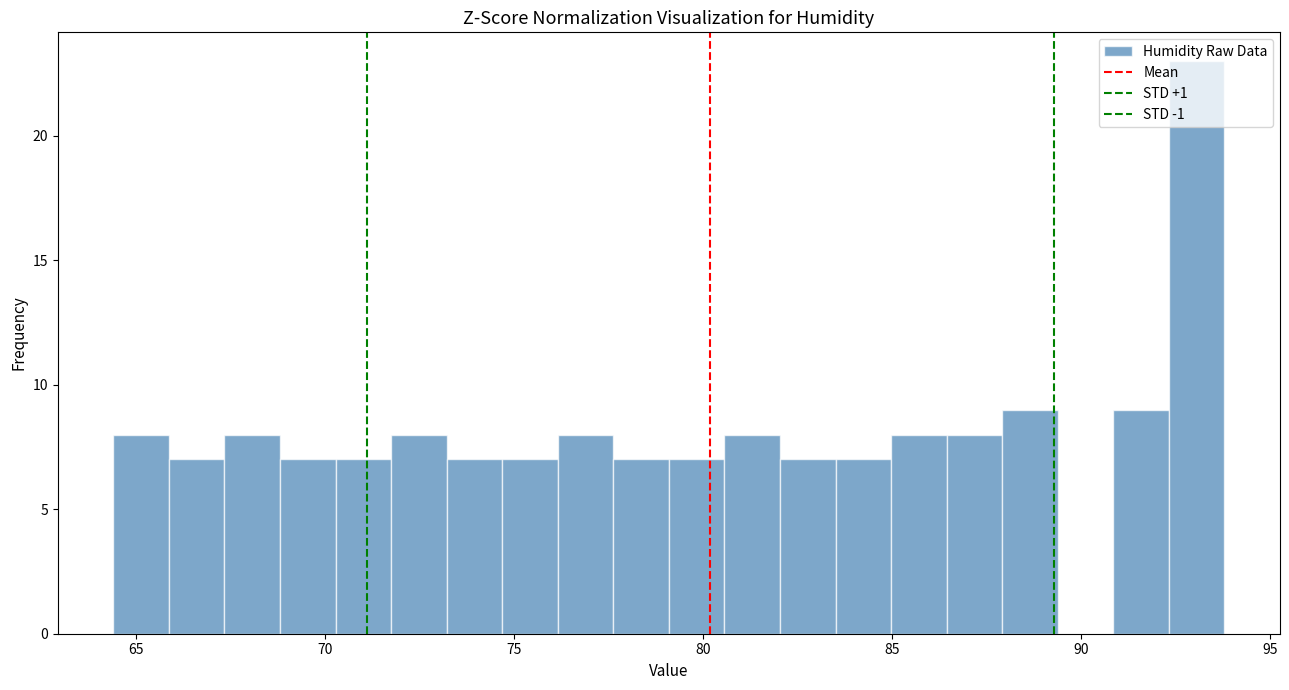

Around what value on the x-axis is the tallest bar? Give the approximate position of its centre, as read against the axis.

93.0